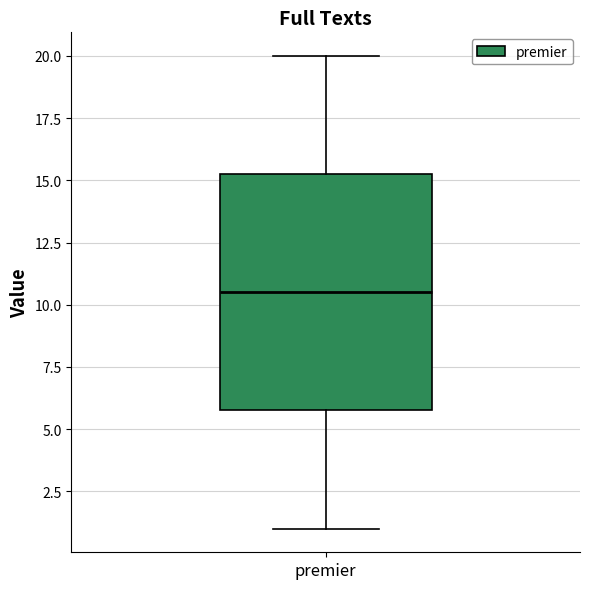

Read this box plot against the y-axis: the position of the median line, the range covered by the box, and the ends of both whiskers. The values are not printed on the chart, so give them approximately, as read against the axis.

median 10.5, box 6.0 to 15.5, whiskers 1.0 to 20.0